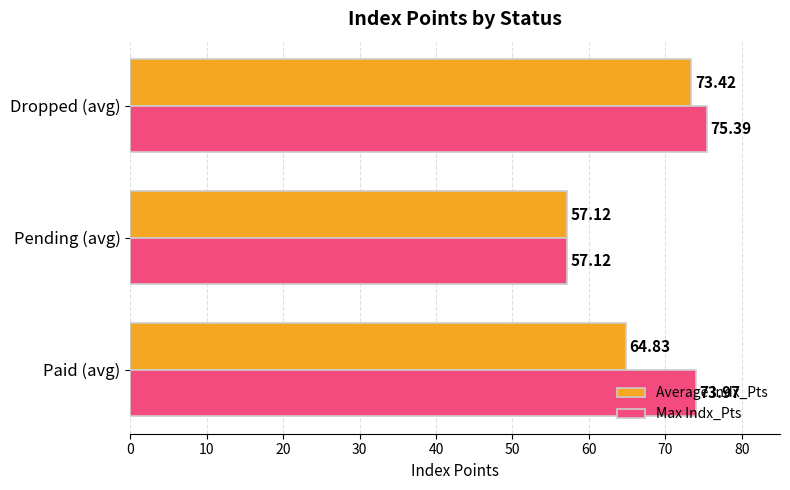

Which category has the highest value across all series?

Dropped (avg)